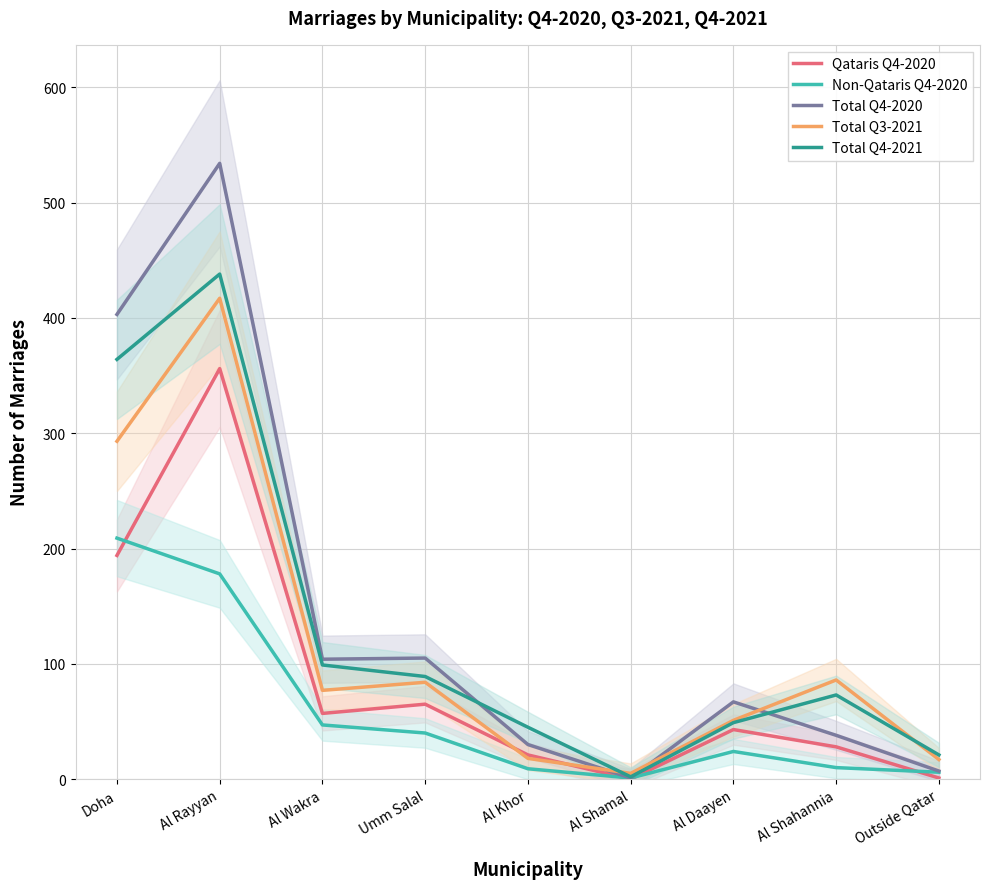

What is the value of the Total Q4-2021 point at the 1st from the left?

364